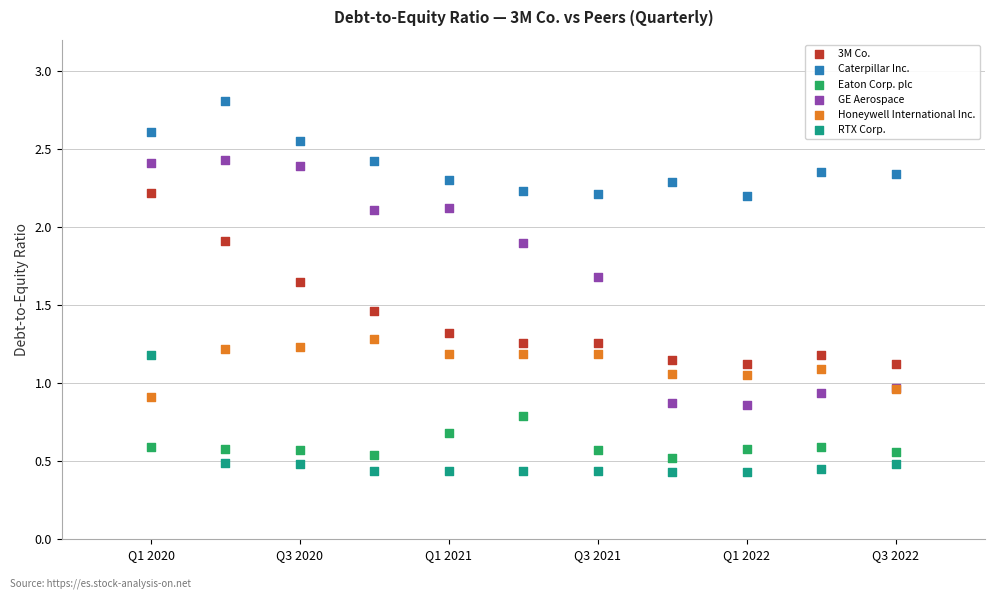

What are all the series names shown in the legend?

3M Co., Caterpillar Inc., Eaton Corp. plc, GE Aerospace, Honeywell International Inc., RTX Corp.